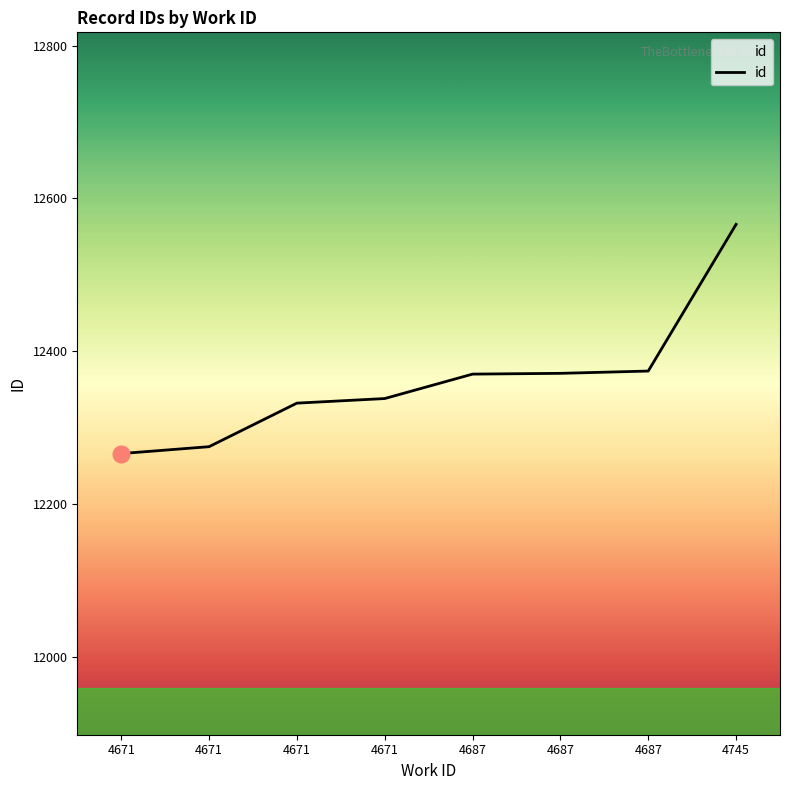

How many values are below 12370?

4